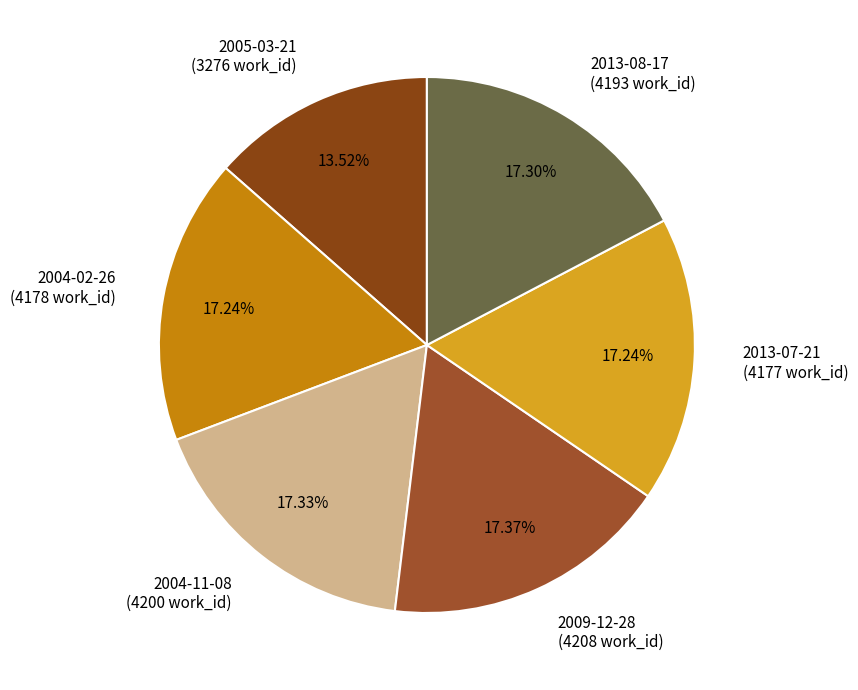

Is the sum of 2004-02-26 and 2005-03-21 greater than half?

No